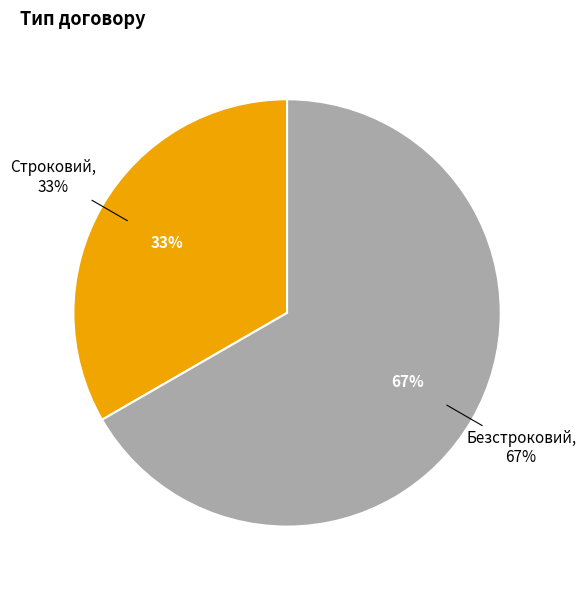

Which category has the smallest portion of the pie?

Строковий